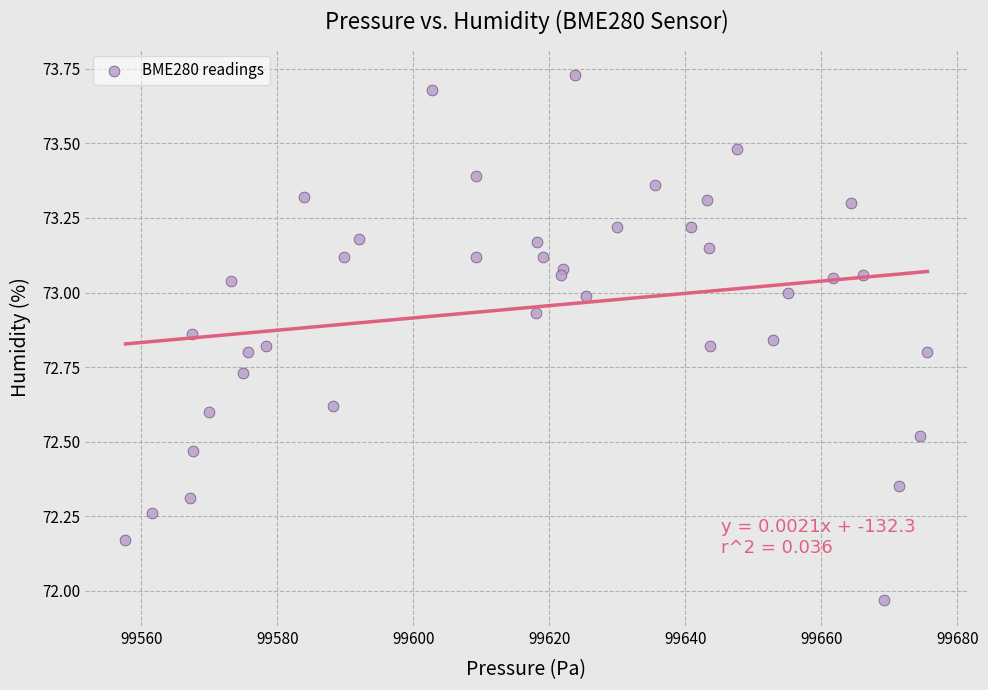

What is the range of Y values (max minus min)?

1.8